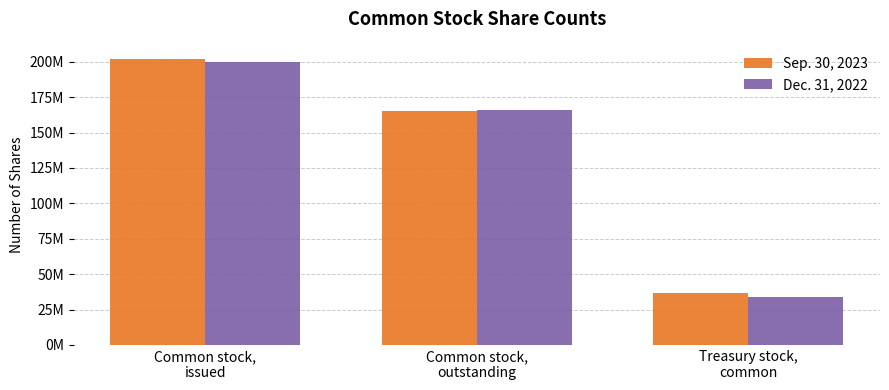

What are all the series names shown in the legend?

Sep. 30, 2023, Dec. 31, 2022